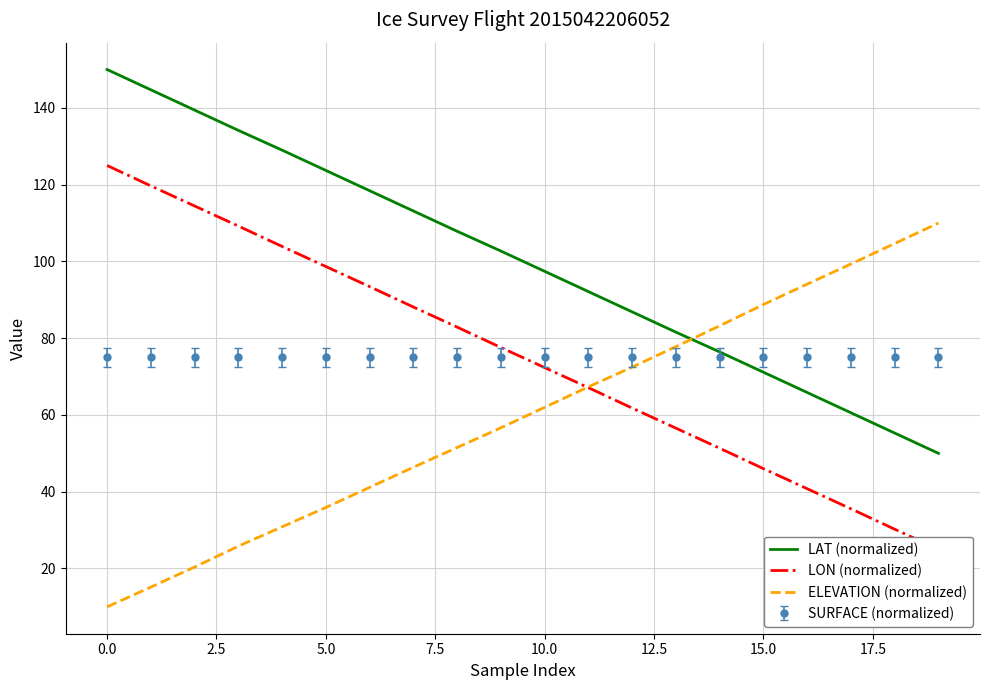

What is the difference between the second highest and minimum values in the LAT (normalized) series?

94.7